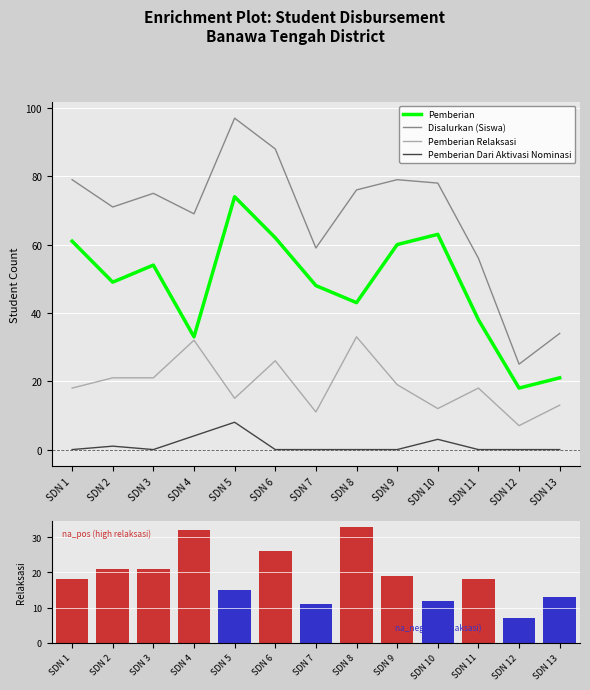

What is the difference between the second highest and second lowest values in the Pemberian Relaksasi series?

21